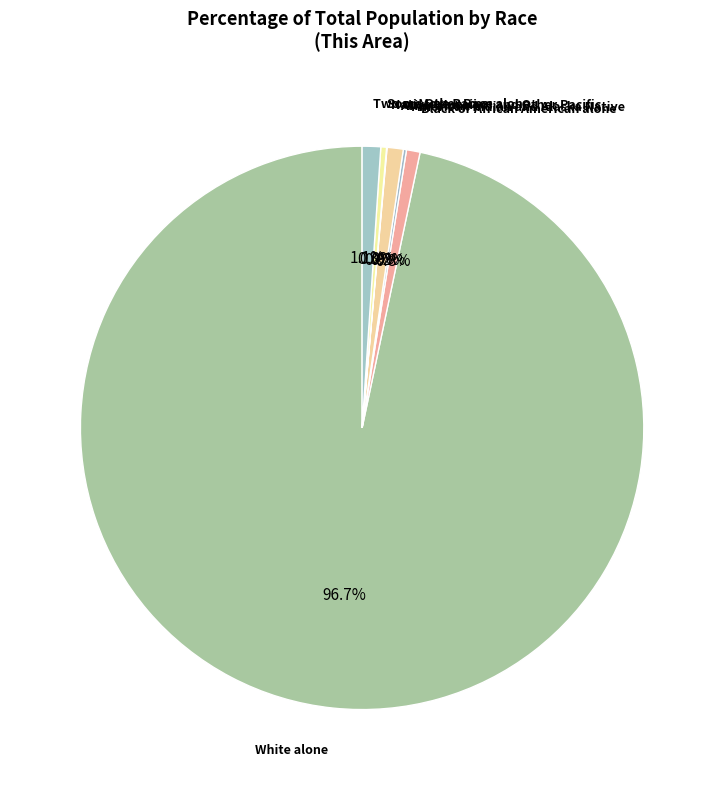

How many segments does this pie chart have?

7